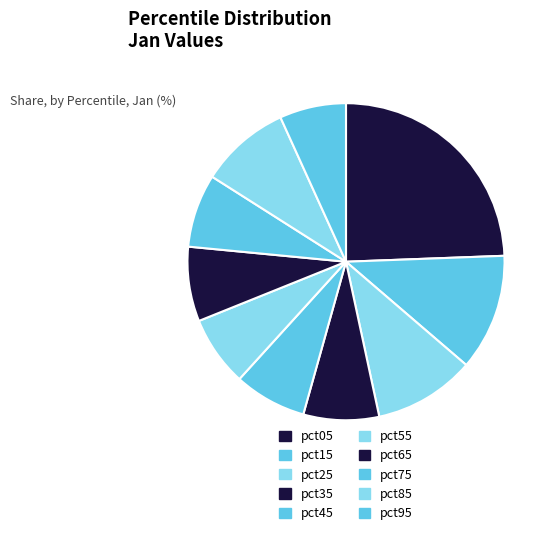

Do pct25 and pct55 together represent more than half of the pie?

No